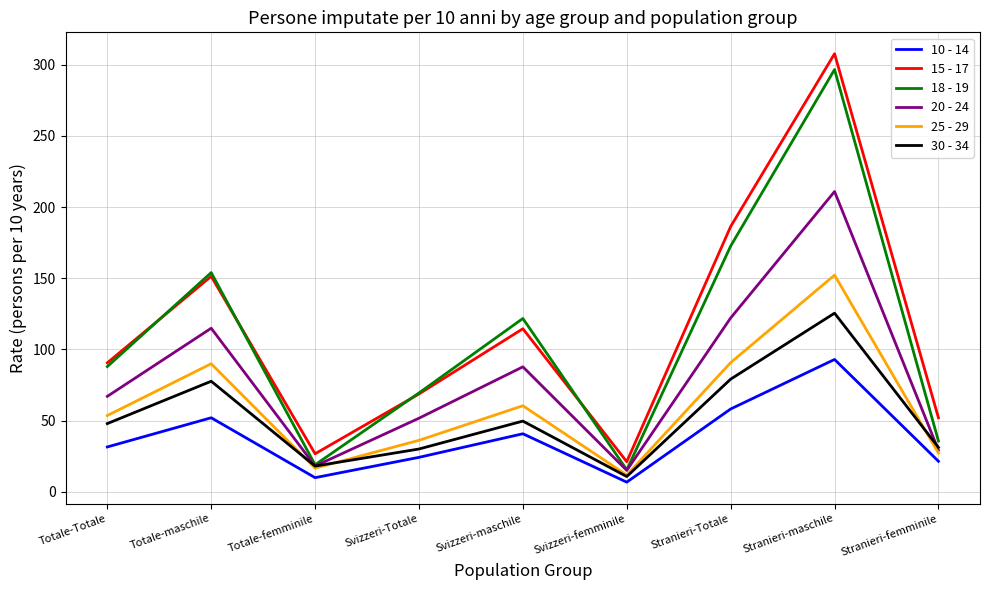

Is the value of 18 - 19 at Totale-Totale greater than the value of 10 - 14 at Totale-femminile?

Yes